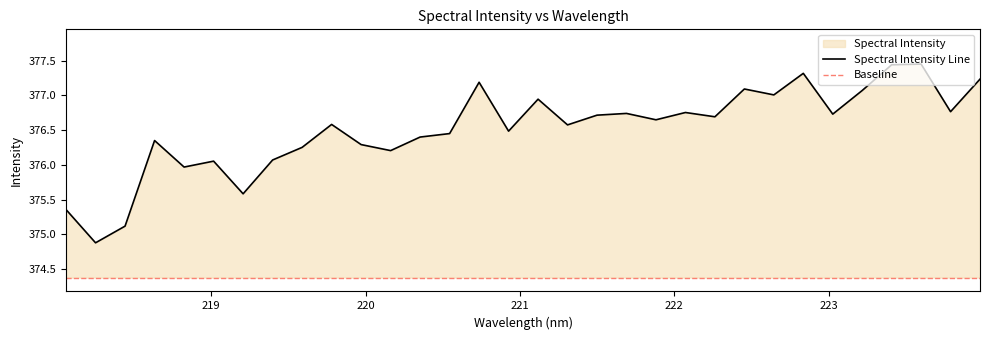

True or false: the data has more than 1 interior local peaks.

True